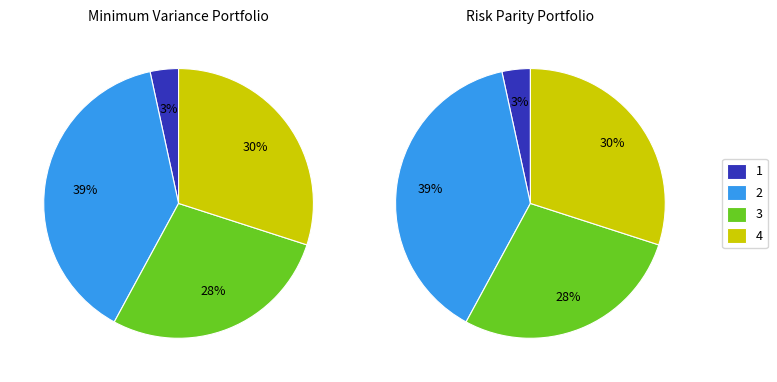

Is it true that Yarra City (St Vincents) is 5% of the pie?

False